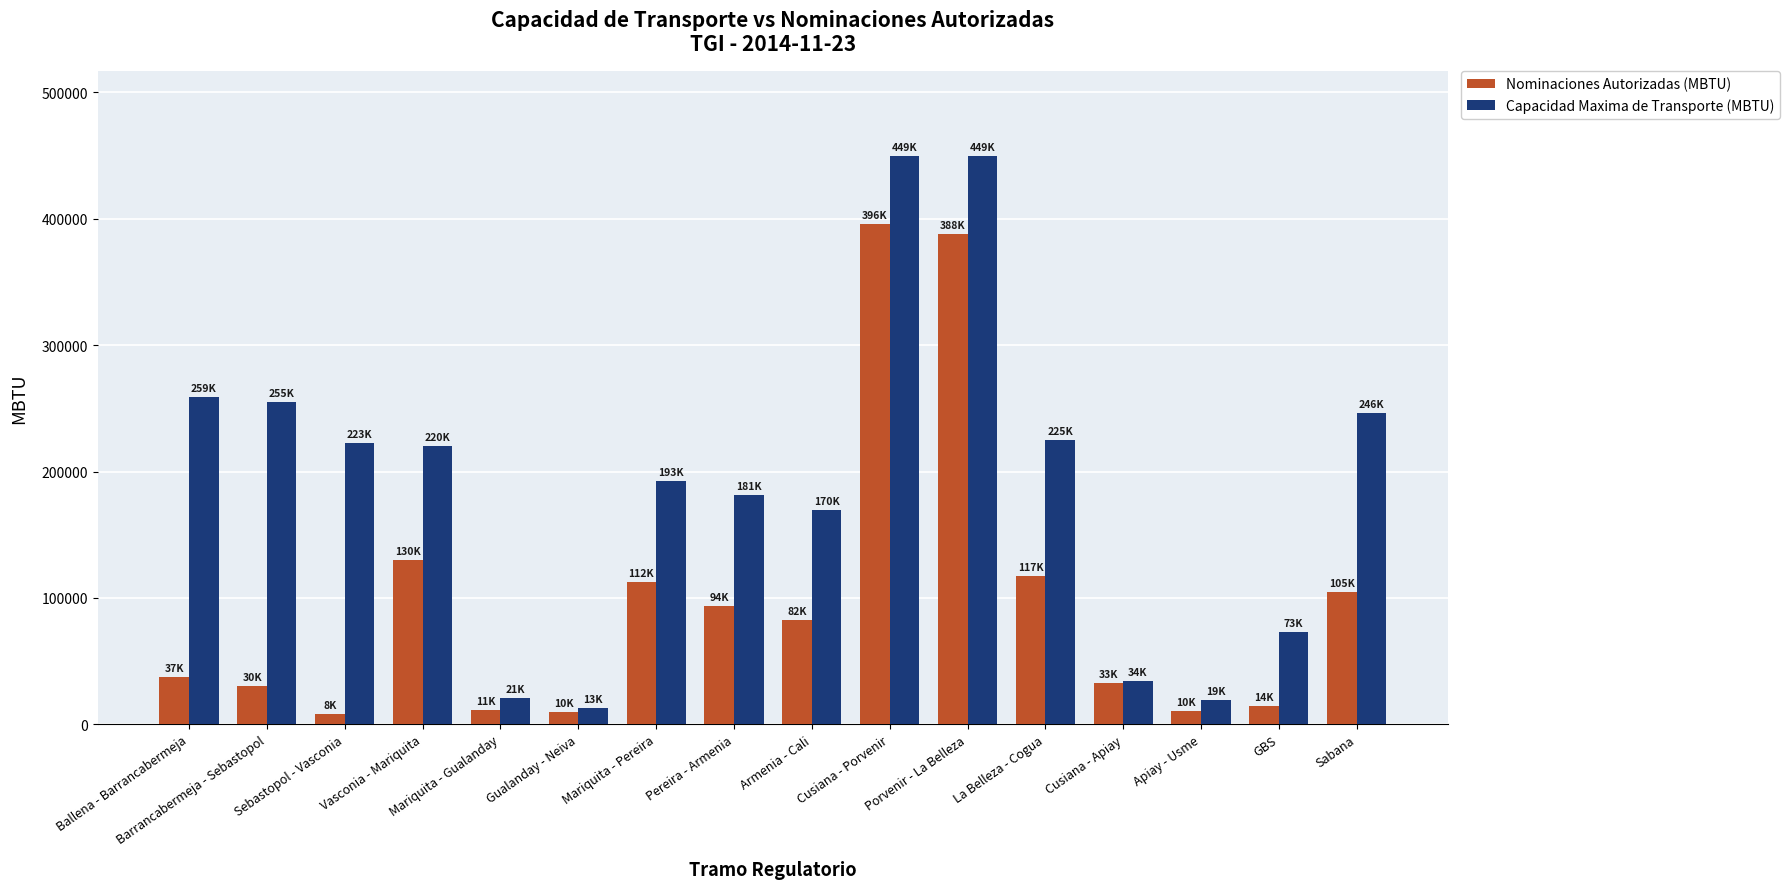

List the series in order of their overall mean, highest first.

Capacidad Maxima de Transporte (MBTU), Nominaciones Autorizadas (MBTU)